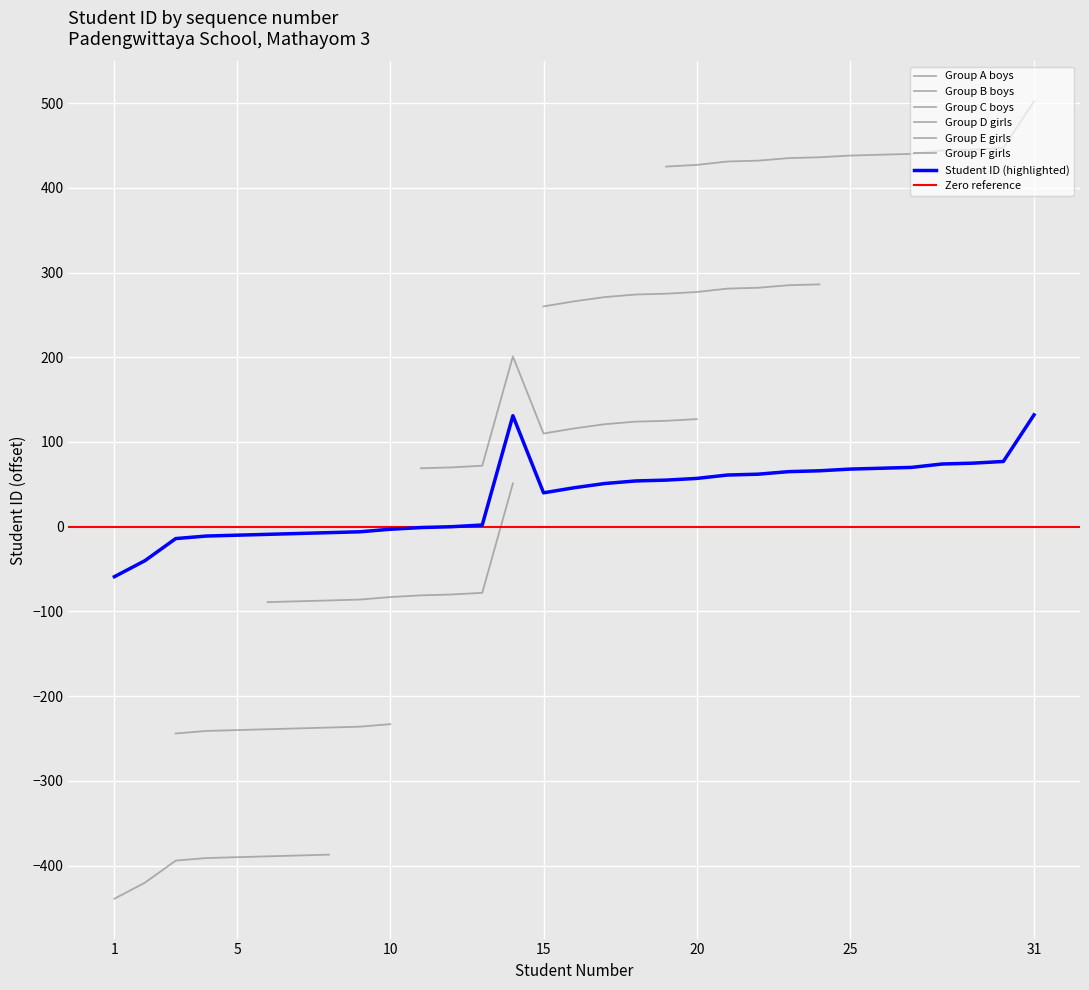

Is it true that the value at 3 is -21?

False